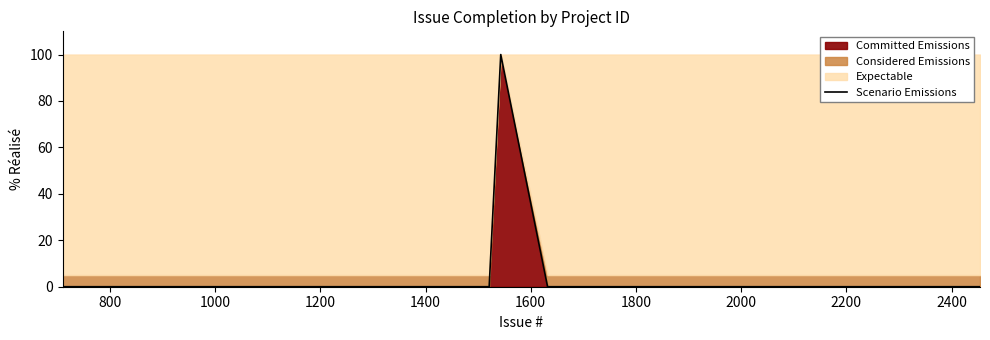

What position from the right is 2400?

31